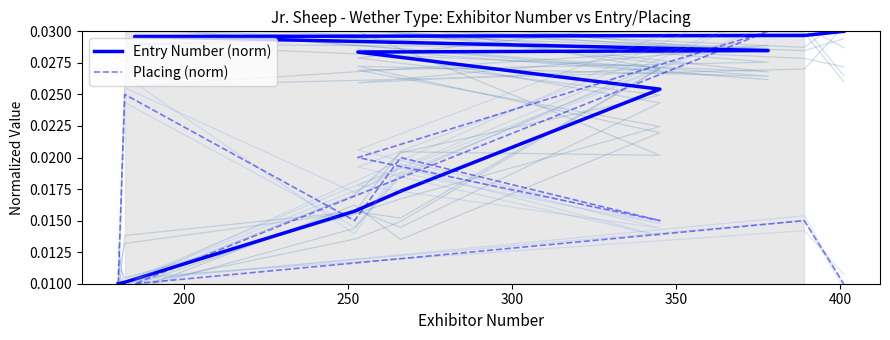

Which series has the largest total across all categories?

Entry Number (norm)